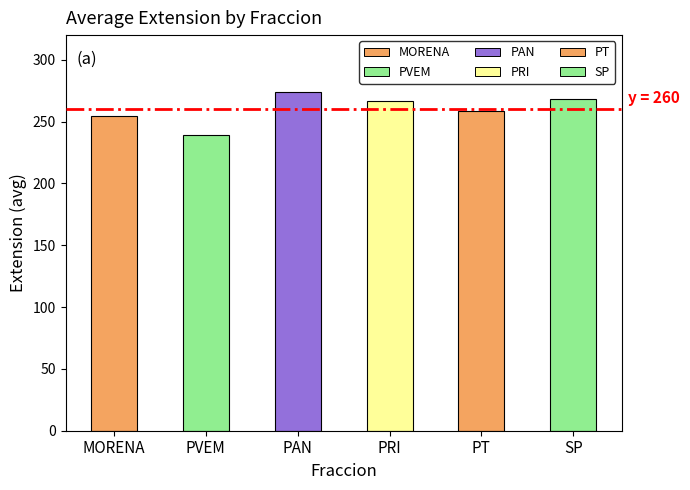

Which label corresponds to the smallest value in the chart?

PVEM